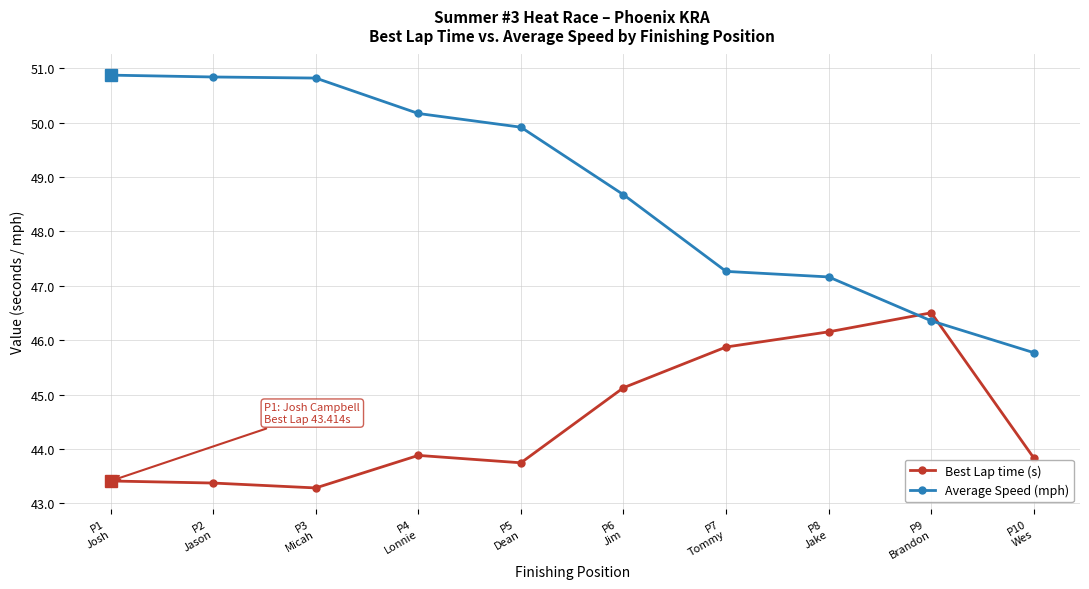

Which series has the widest spread of values?

Average Speed (mph)